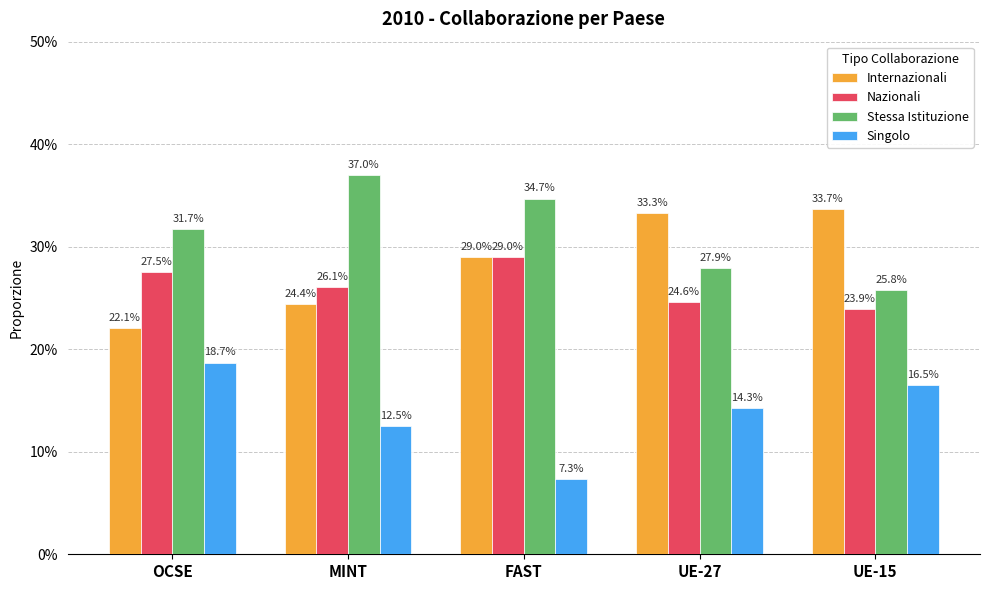

What is the spread (max minus min) of values at OCSE?

0.1